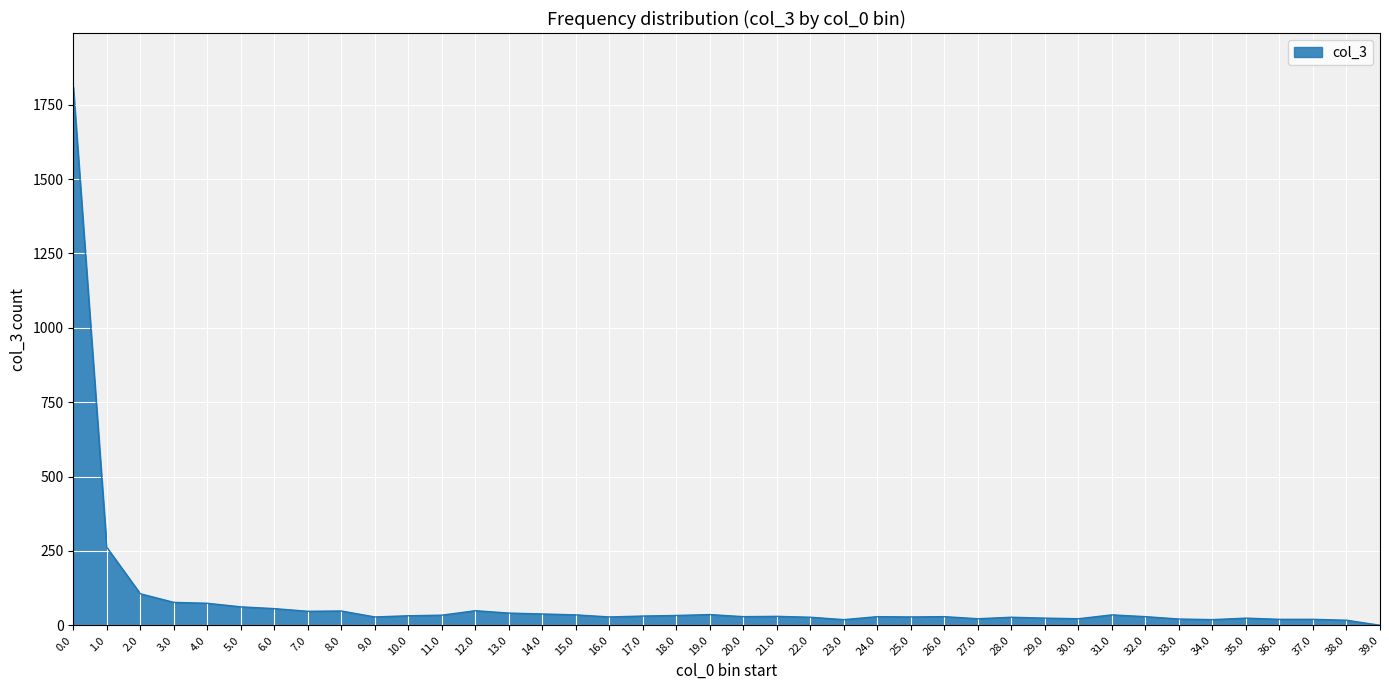

Approximately how many times larger is the value at 15.0 compared to 35.0?

1.5